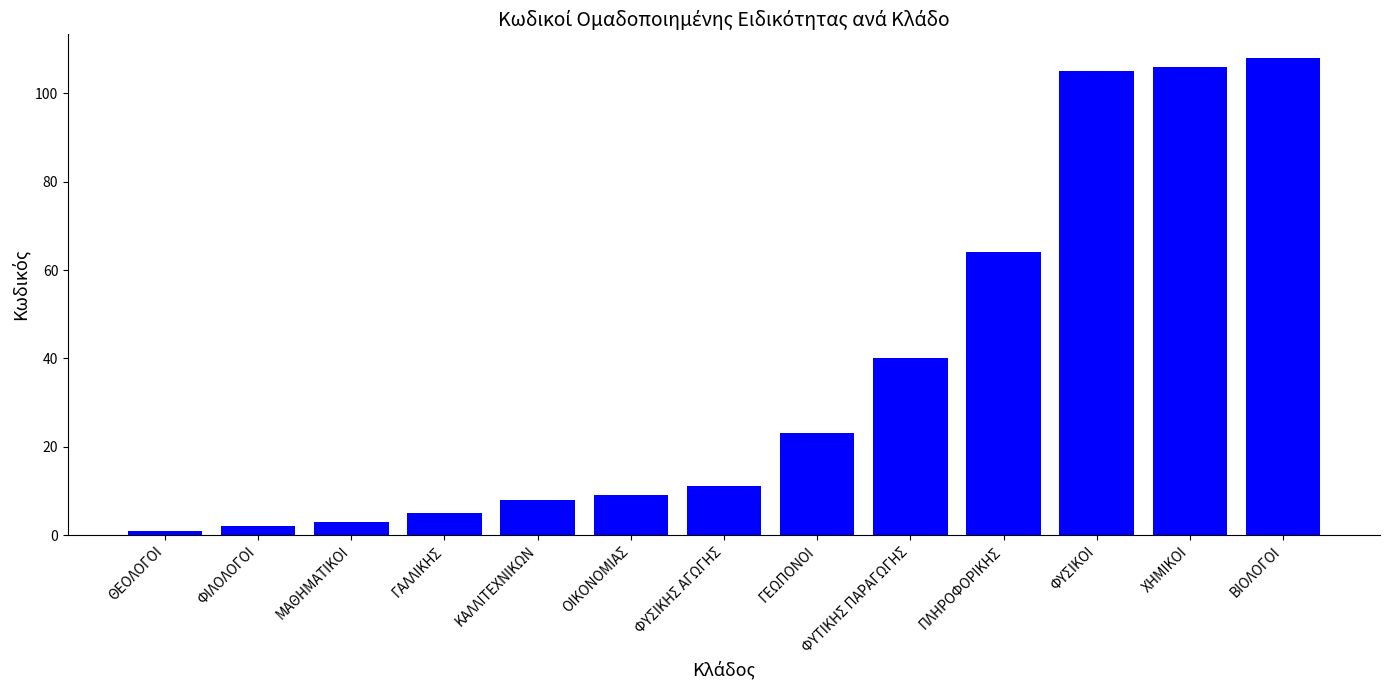

What is the average value?

37